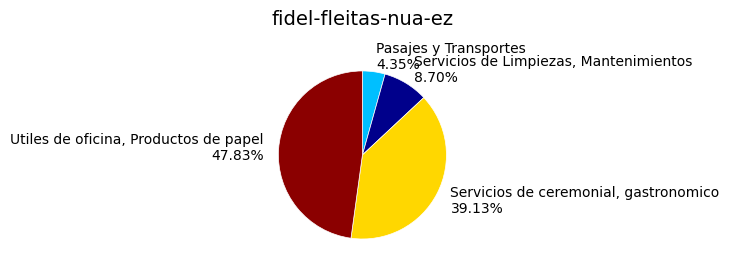

What percentage do Servicios de ceremonial, gastronomico and Servicios de Limpiezas, Mantenimientos together represent?

47.8%